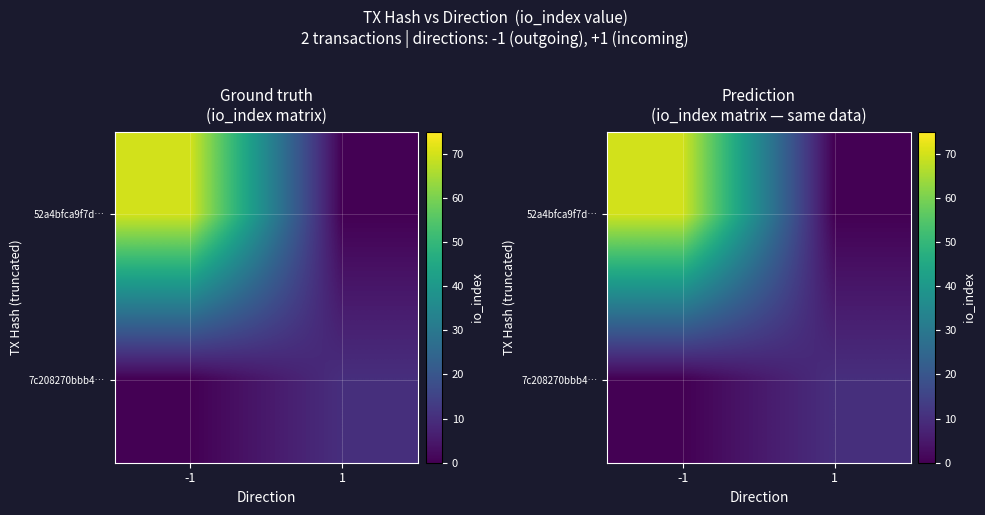

At how many categories does at least one series exceed 14?

1